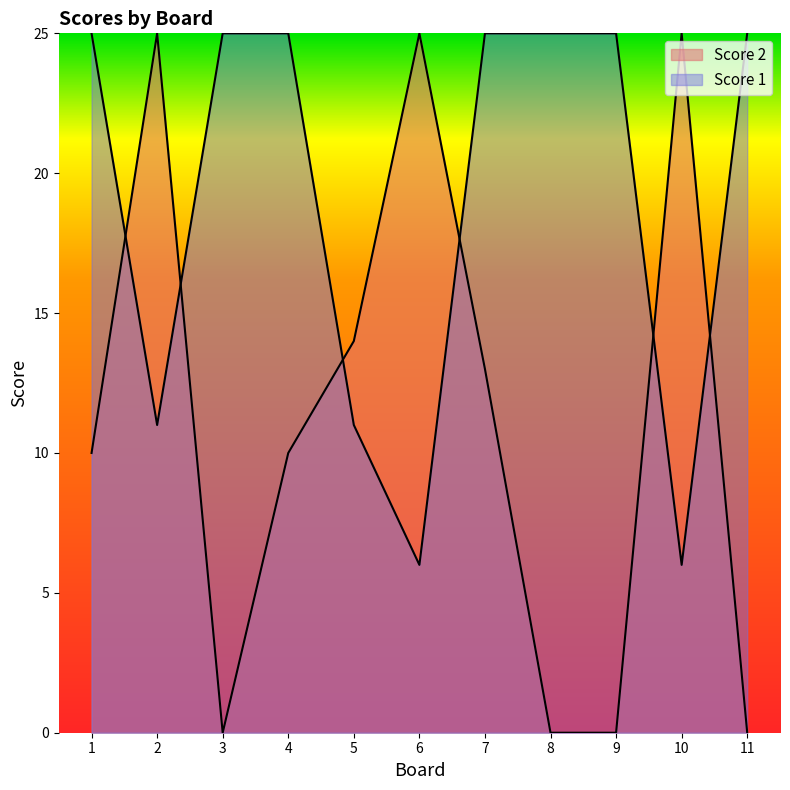

What is the difference between the Score 1 values at 3 and 6?

19